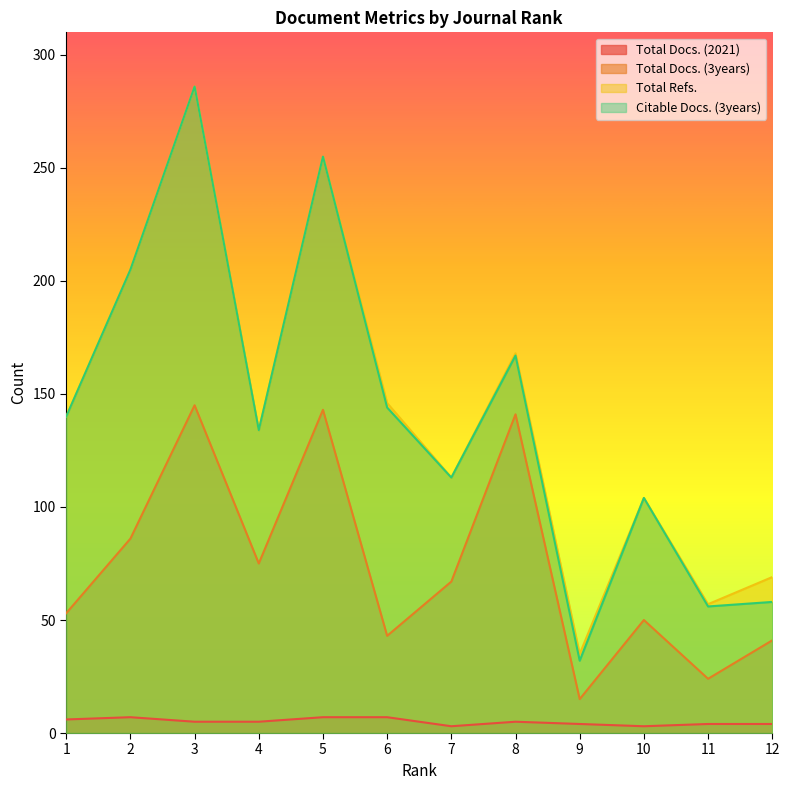

Reading right to left, list all the values displayed in this chart.

Total Docs. (2021): 12=4	11=4	10=3	9=4	8=5	7=3	6=7	5=7	4=5	3=5	2=7	1=6
Total Docs. (3years): 12=41	11=24	10=50	9=15	8=141	7=67	6=43	5=143	4=75	3=145	2=86	1=53
Total Refs.: 12=69	11=57	10=104	9=35	8=168	7=113	6=146	5=255	4=134	3=286	2=205	1=140
Citable Docs. (3years): 12=58	11=56	10=104	9=32	8=167	7=113	6=144	5=255	4=134	3=286	2=205	1=140